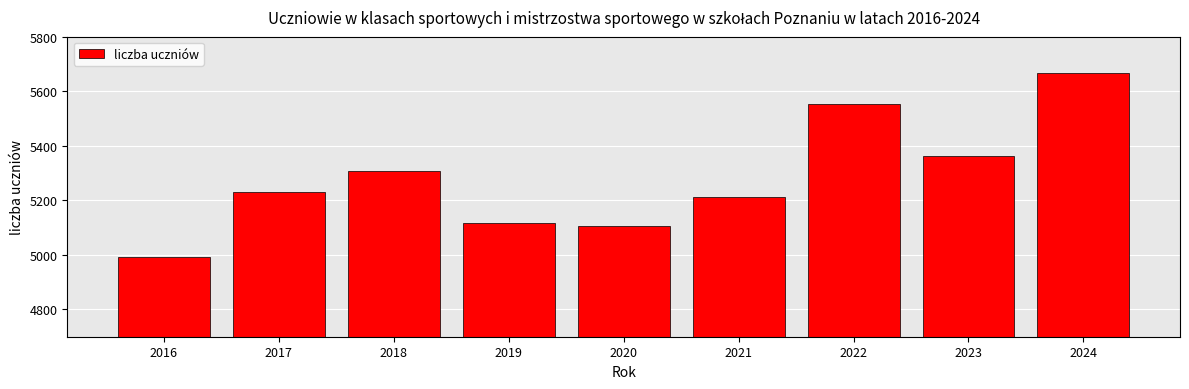

At which category does the chart reach its peak across all series?

2024